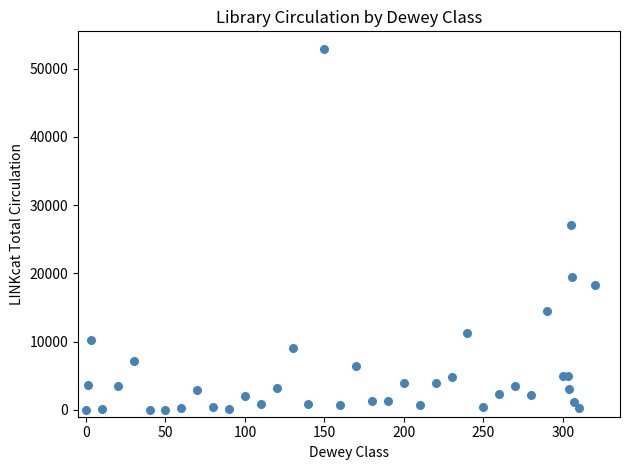

What Y value in the scatter plot is closest to 26403?

27024